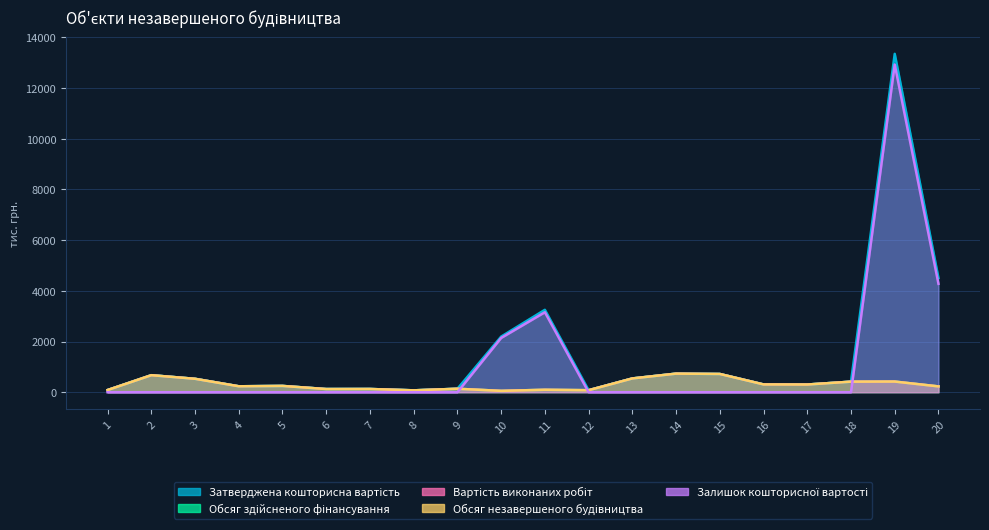

What is the difference between the Обсяг незавершеного будівництва values at 10 and 9?

82.6